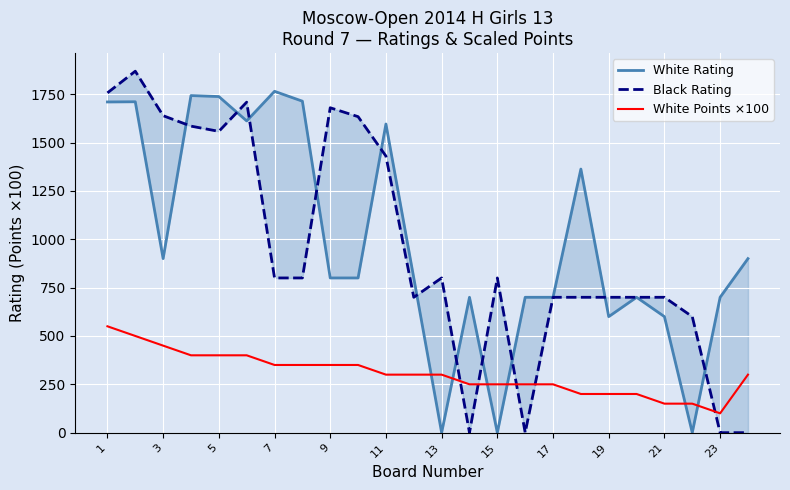

Which series ends up on top after the final intersection of Black Rating and White Rating?

White Rating